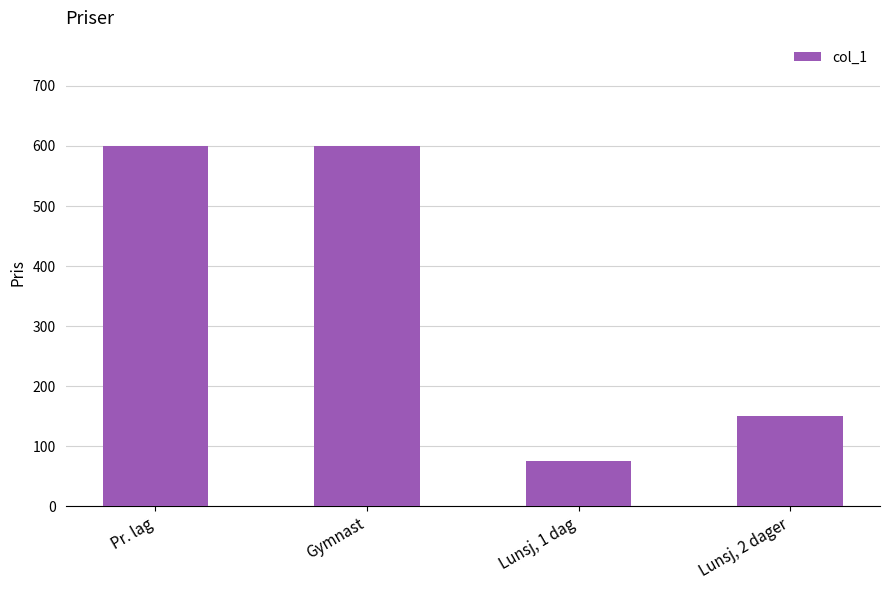

What is the difference between the second highest and minimum values?

525